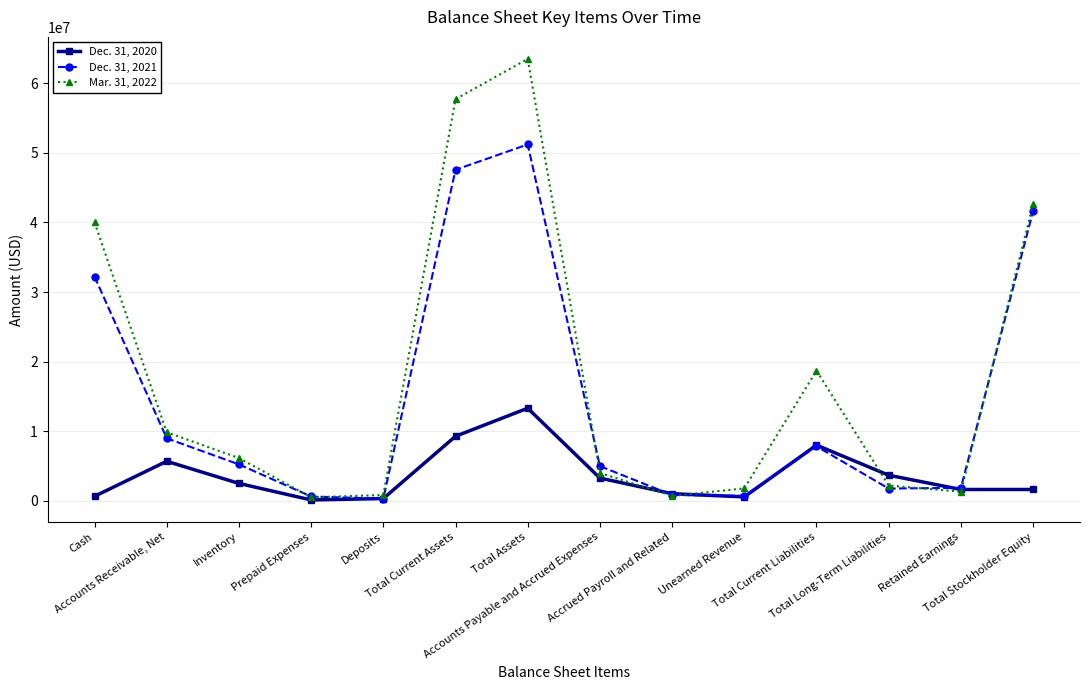

The Mar. 31, 2022 series shows 1786381 at Unearned Revenue. True or false?

True